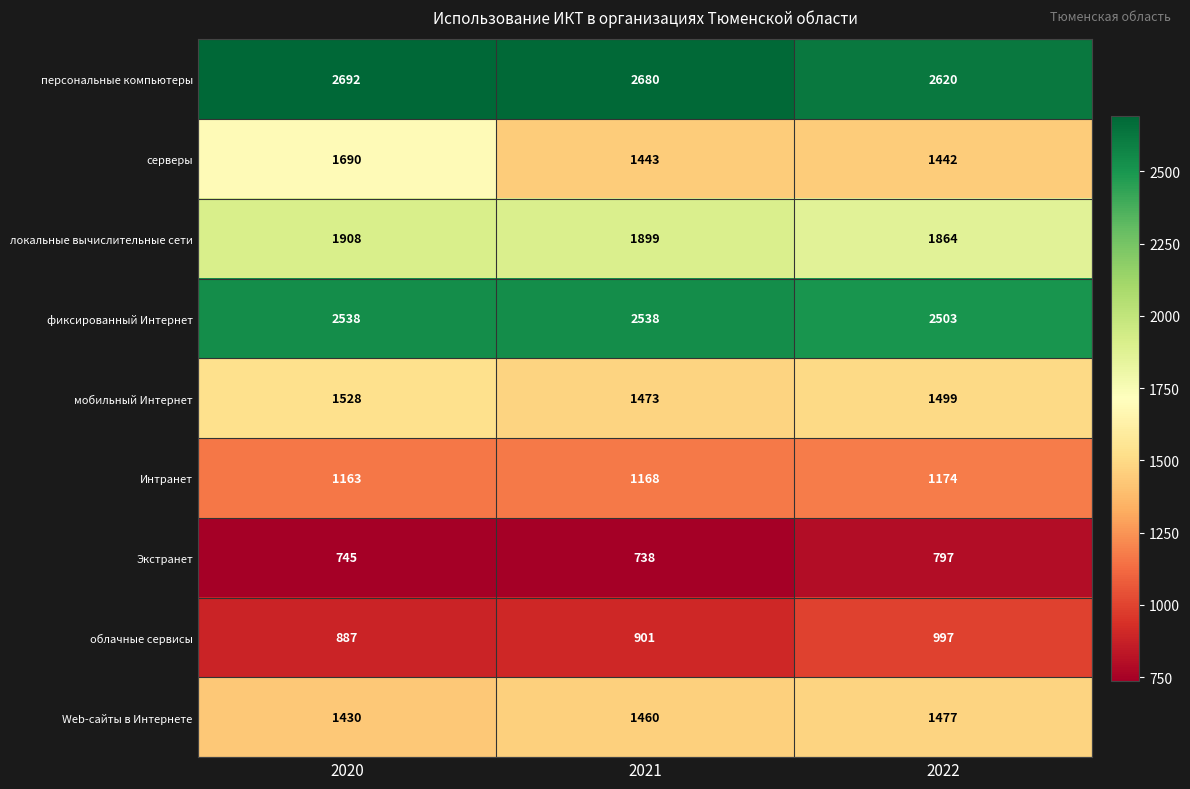

What is the total value across all series at 2022?

14373